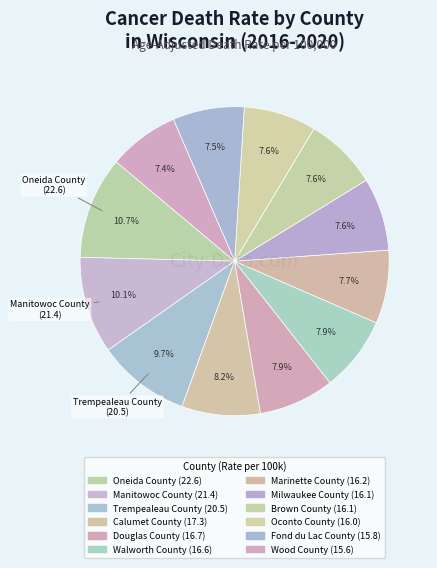

How many slices are in this pie chart?

12